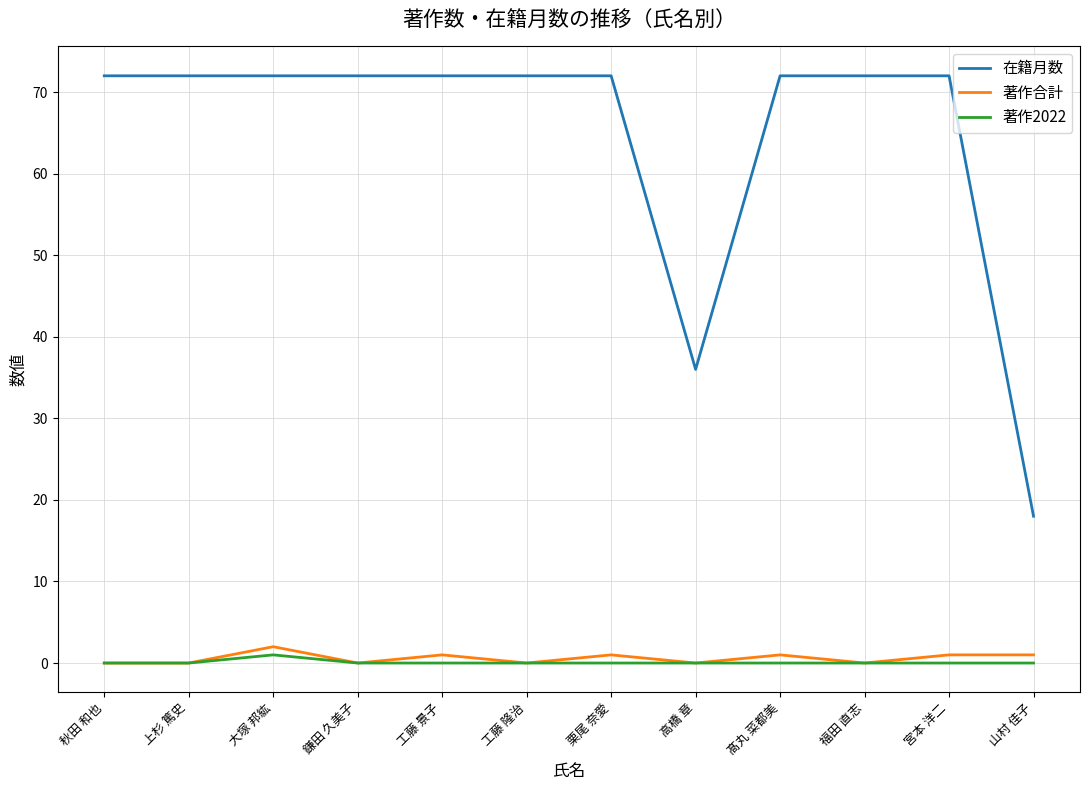

What is the total value across all series at 鎌田 久美子?

72